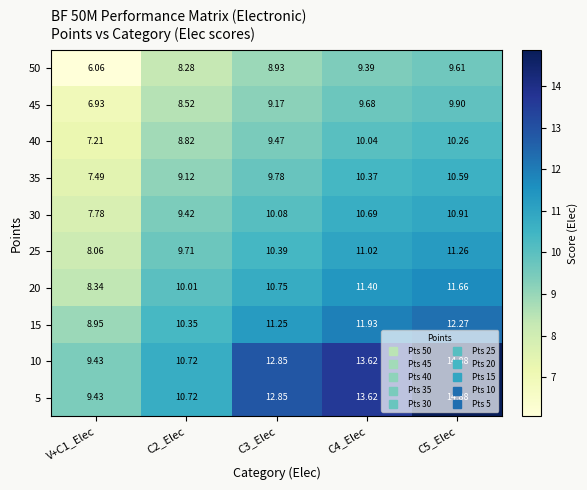

What is the spread (max minus min) of values at C5_Elec?

5.3